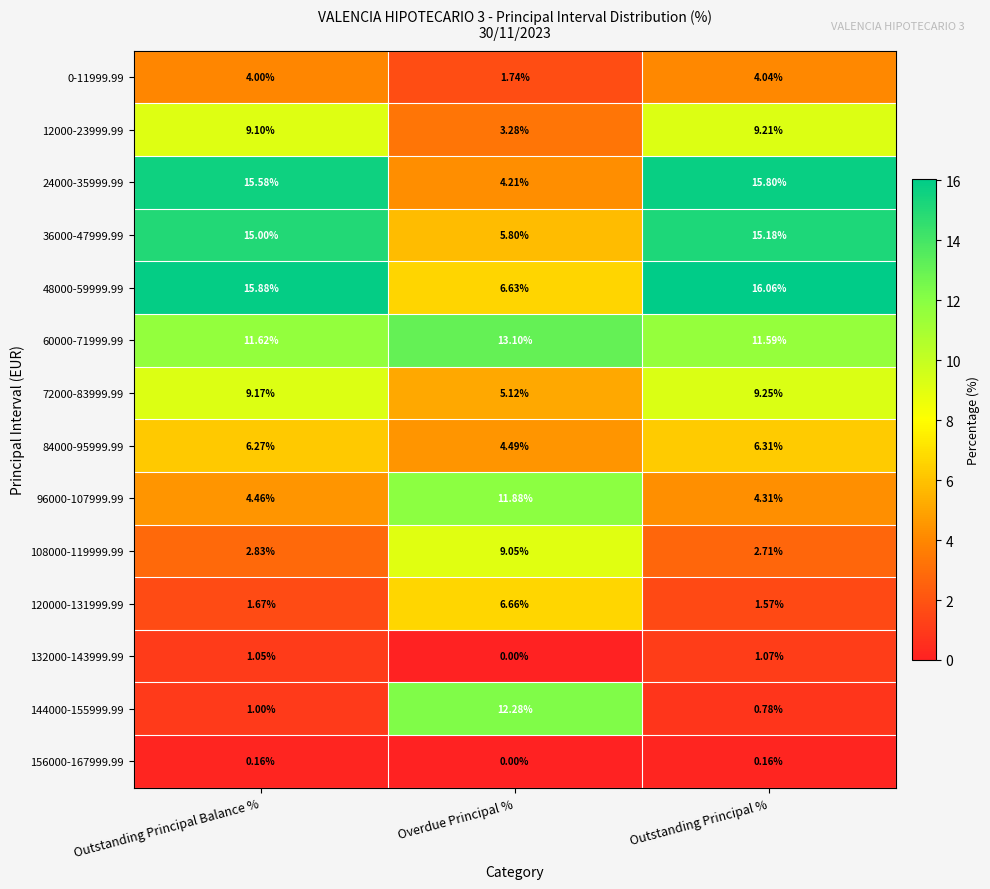

Which series has the largest total across all categories?

48000-59999.99